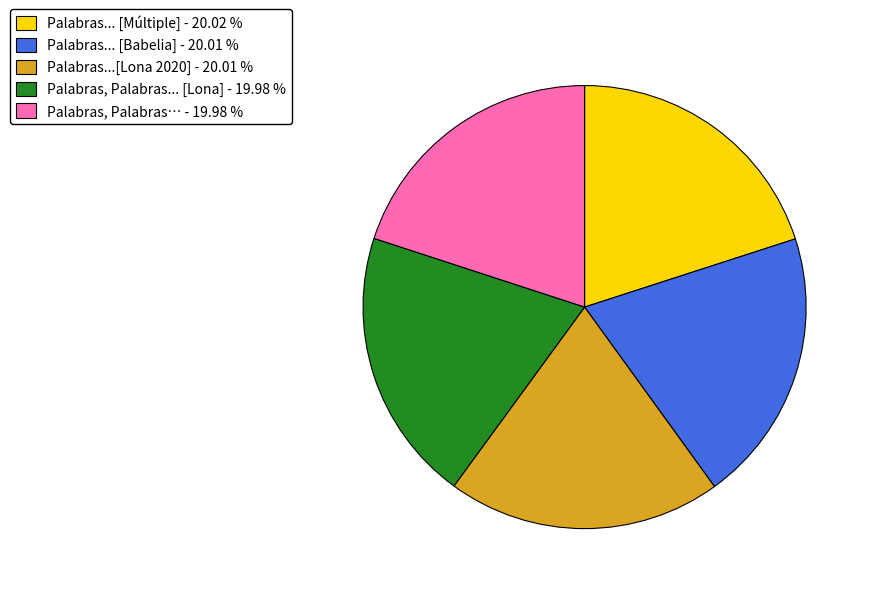

What is the ratio of the value at Palabras... [Múltiple] - 20.02 % to the value at Palabras... [Babelia] - 20.01 %?

1.0